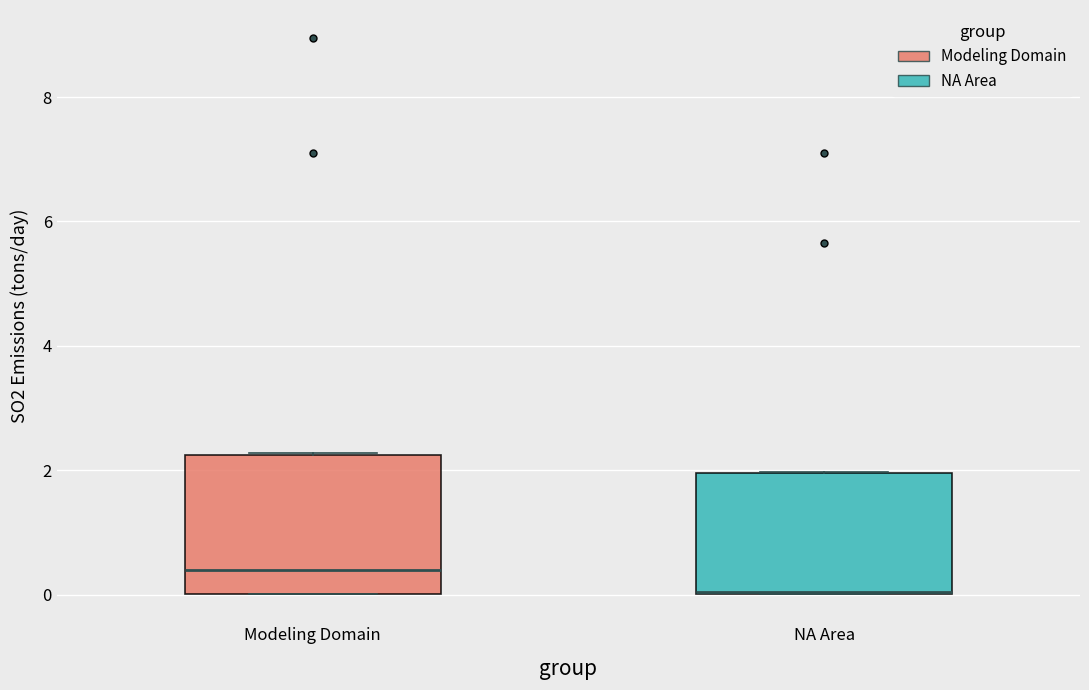

Reading left to right, transcribe this box plot: for each box, give where its median line is, the range the box spans, and where its two whiskers end, as read against the y-axis. The values are not printed on the chart, so give them approximately, as read against the axis.

Modeling Domain: median 0.4, box 0.0 to 2.2, whiskers 0.0 to 2.2
NA Area: median 0.0 (drawn on the box's lower edge), box 0.0 to 2.0, whiskers 0.0 to 2.0